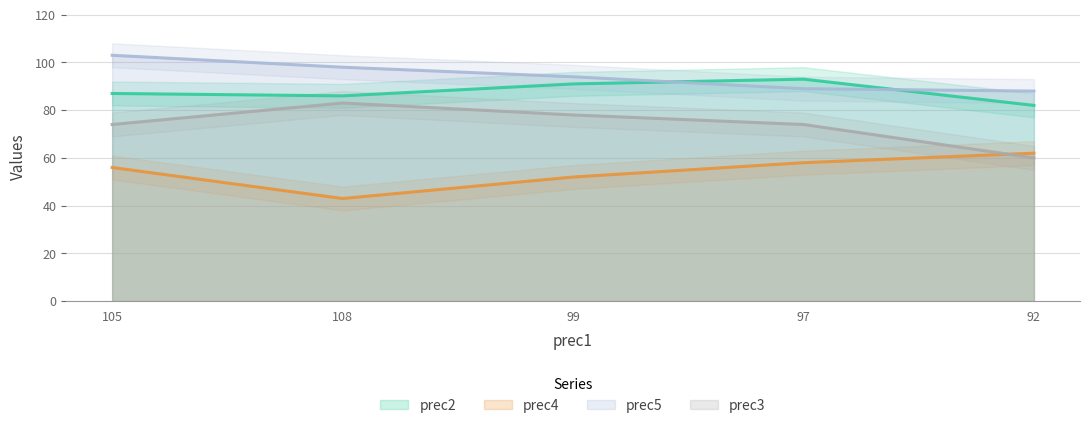

Rank the series at 105 from highest to lowest value.

prec5, prec2, prec3, prec4